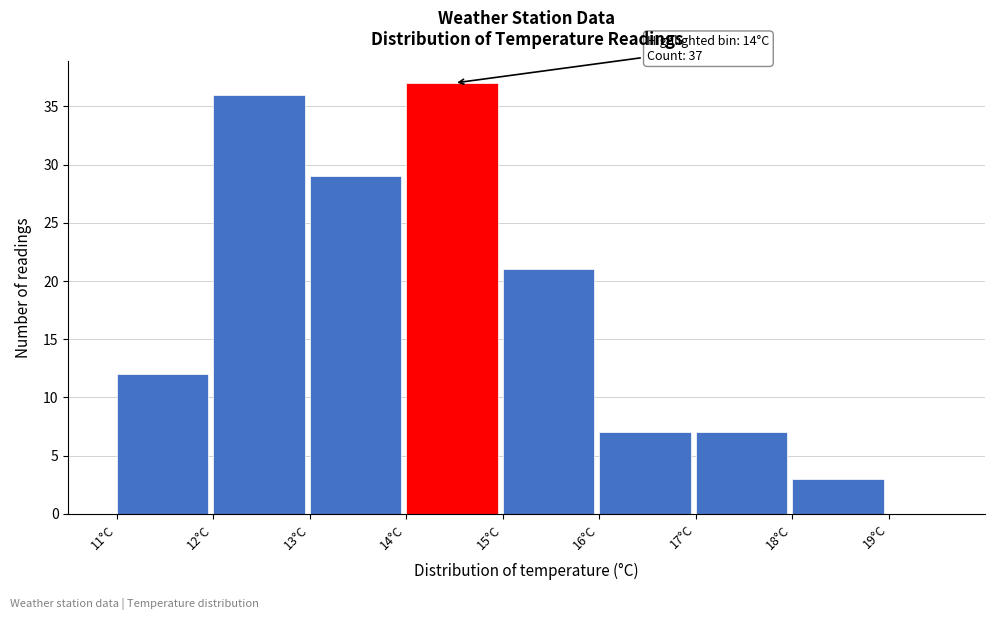

Over which range of the x-axis is the bar tallest?

14 to 15